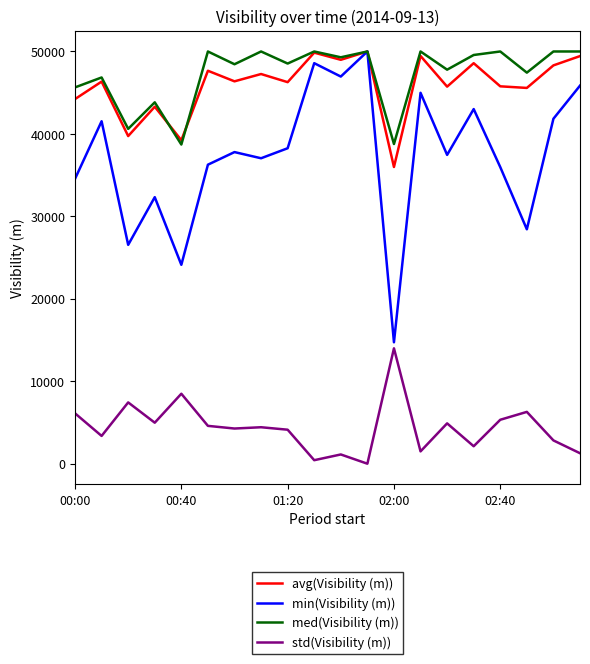

Which series has the largest range (max minus min)?

min(Visibility (m))